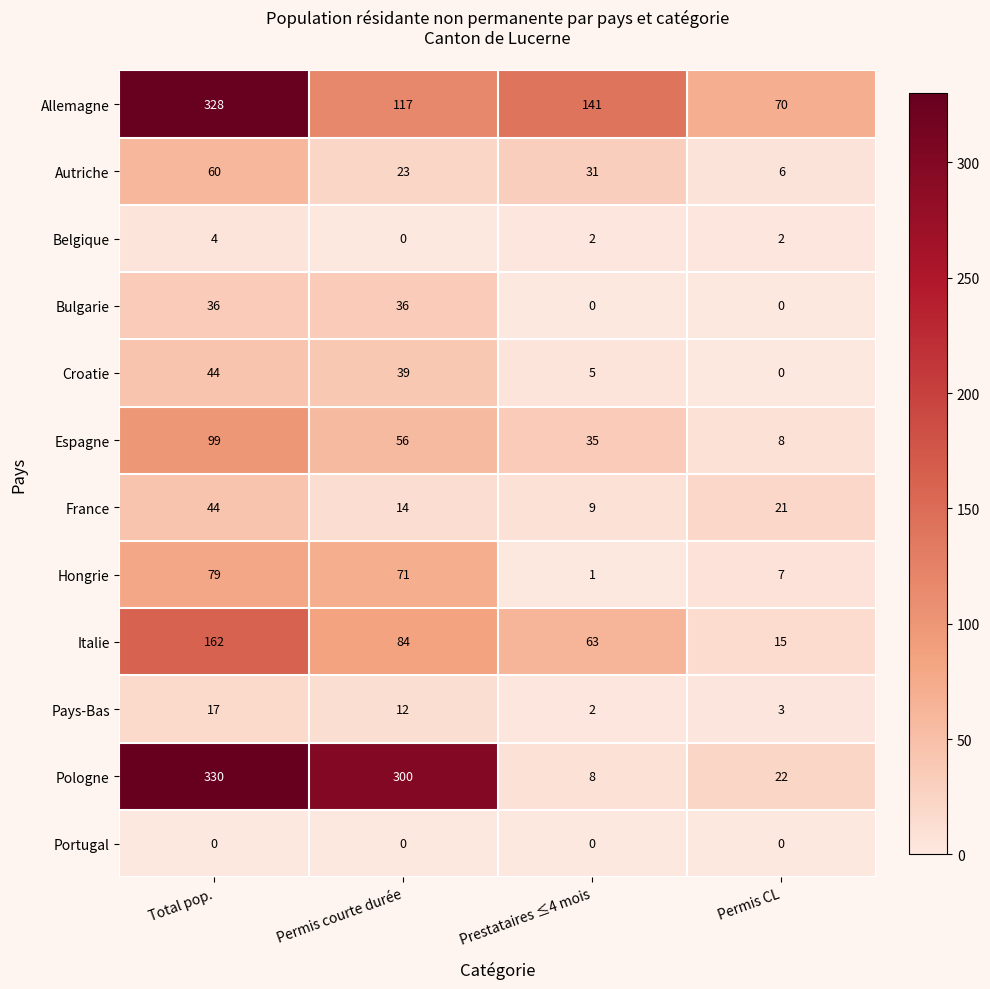

Rank the categories by Croatie value from highest to lowest.

Total pop., Permis courte durée, Prestataires ≤4 mois, Permis CL